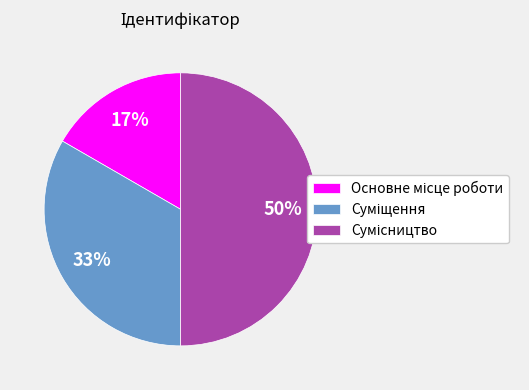

To the nearest percent, what is the difference between the largest and smallest slice percentages?

33%